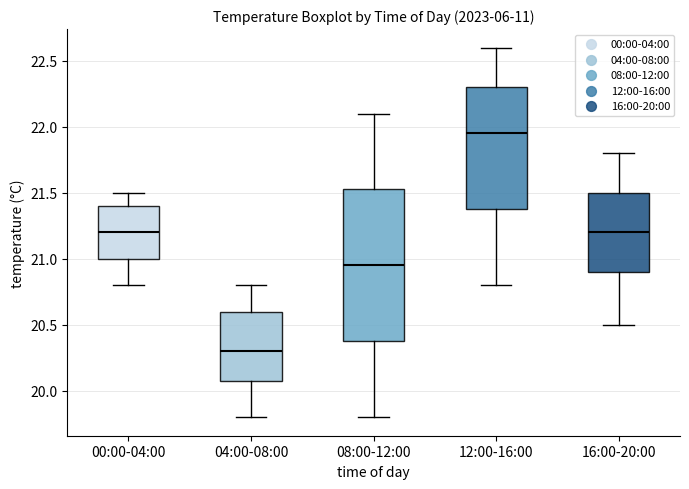

Where is the lower edge of the box for 08:00-12:00 on the y-axis? The values are not printed on the chart, so give them approximately, as read against the axis.

20.40